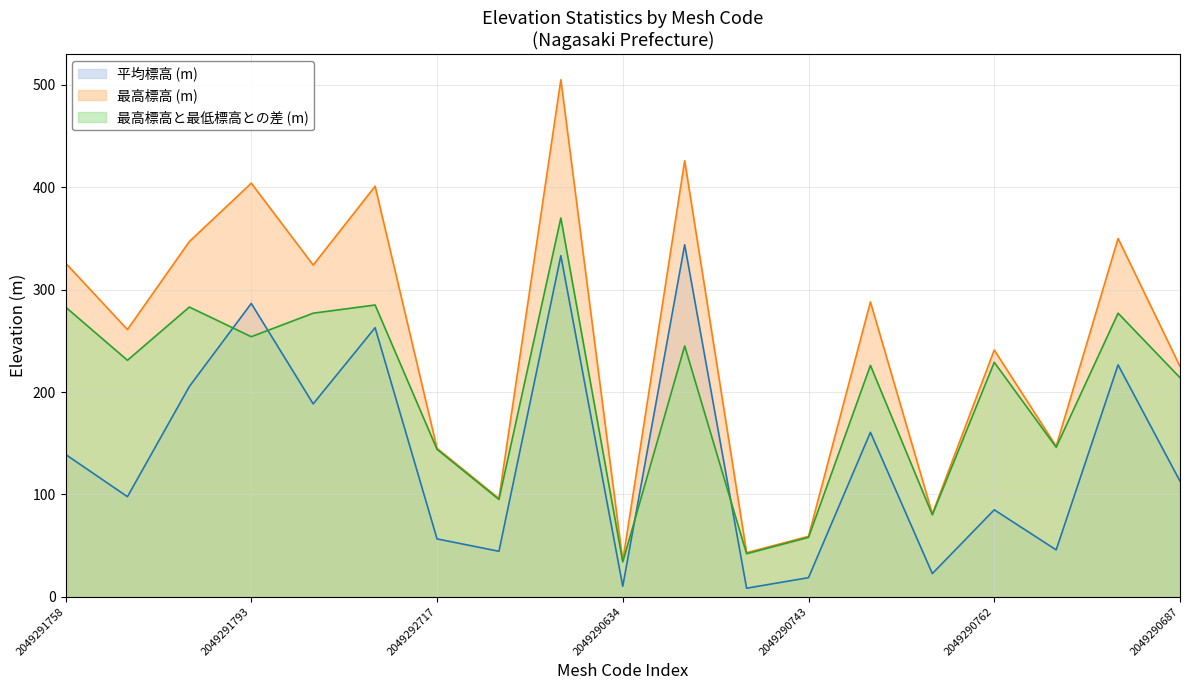

True or false: 最高標高 (m) has a value of 350.0 at 2049290773.

True